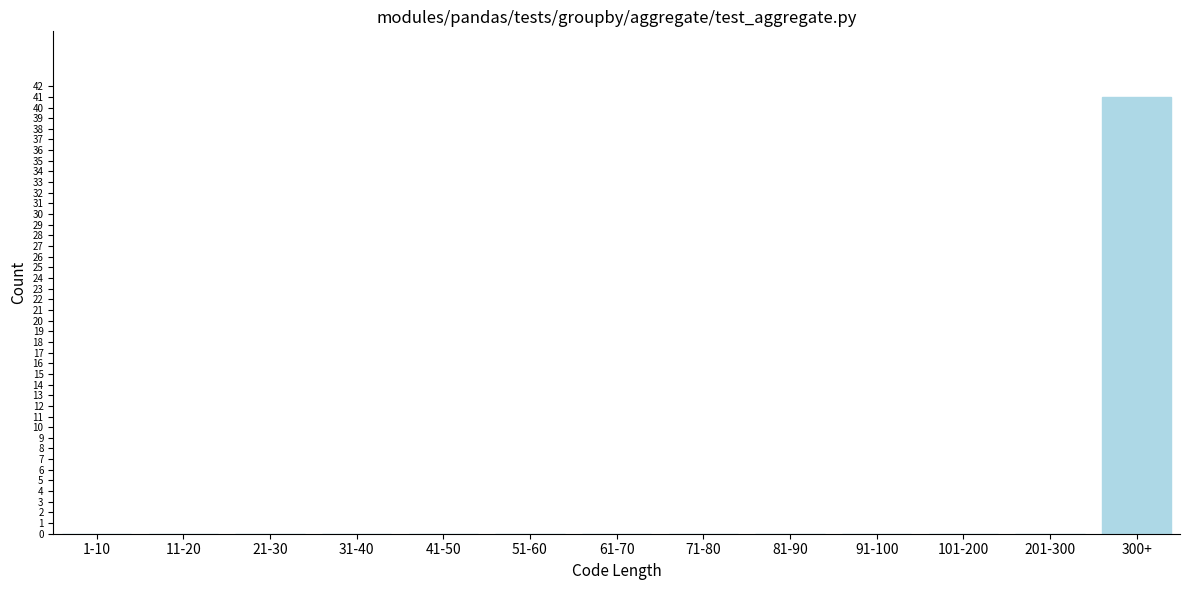

Reading right to left, transcribe all the data shown in this chart.

300+=41	201-300=0	101-200=0	91-100=0	81-90=0	71-80=0	61-70=0	51-60=0	41-50=0	31-40=0	21-30=0	11-20=0	1-10=0